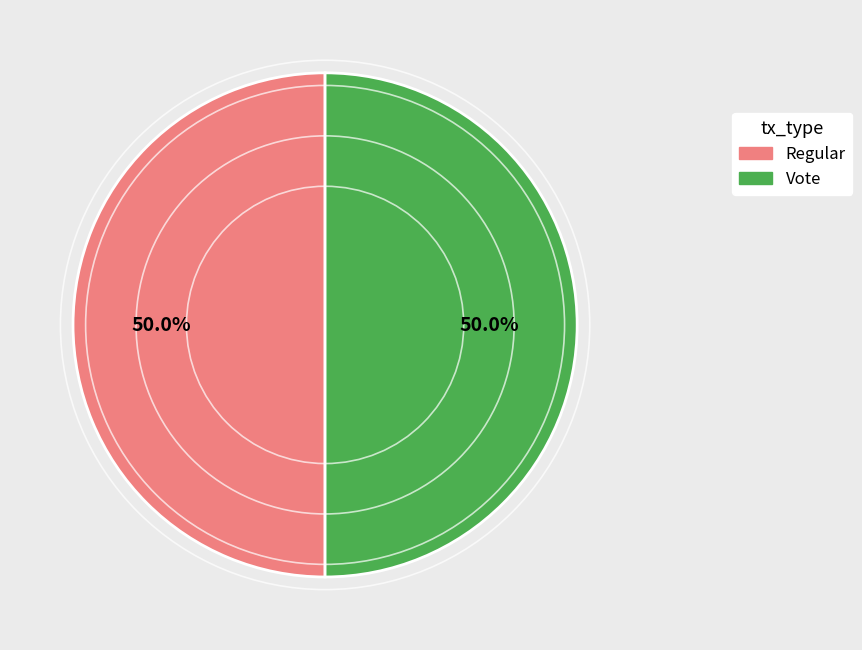

Combined, what portion of the pie is Vote and Regular?

100.0%